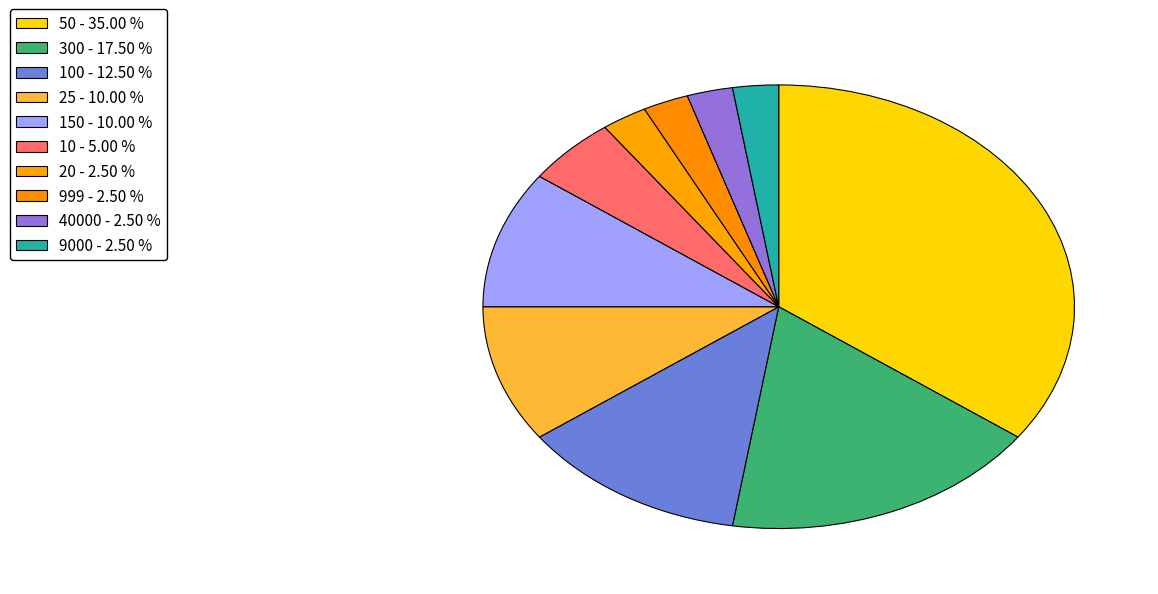

How many segments does this pie chart have?

10